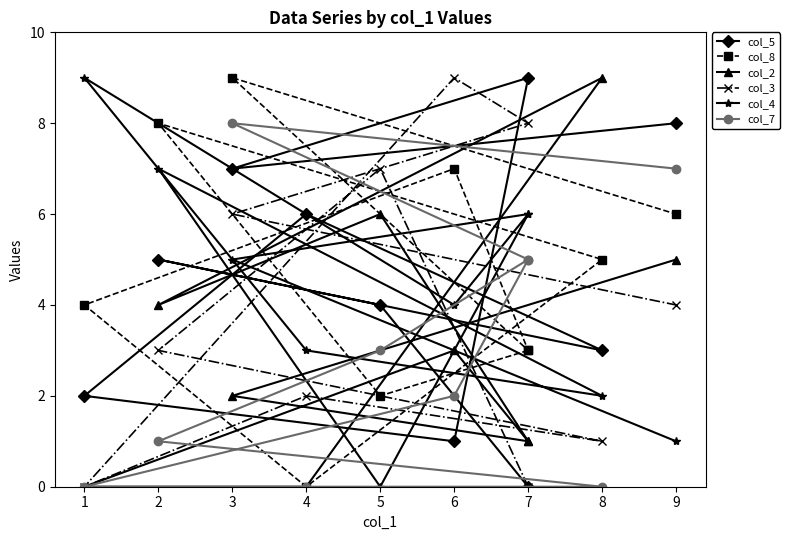

Does the chart display data point markers on the line(s)?

Yes